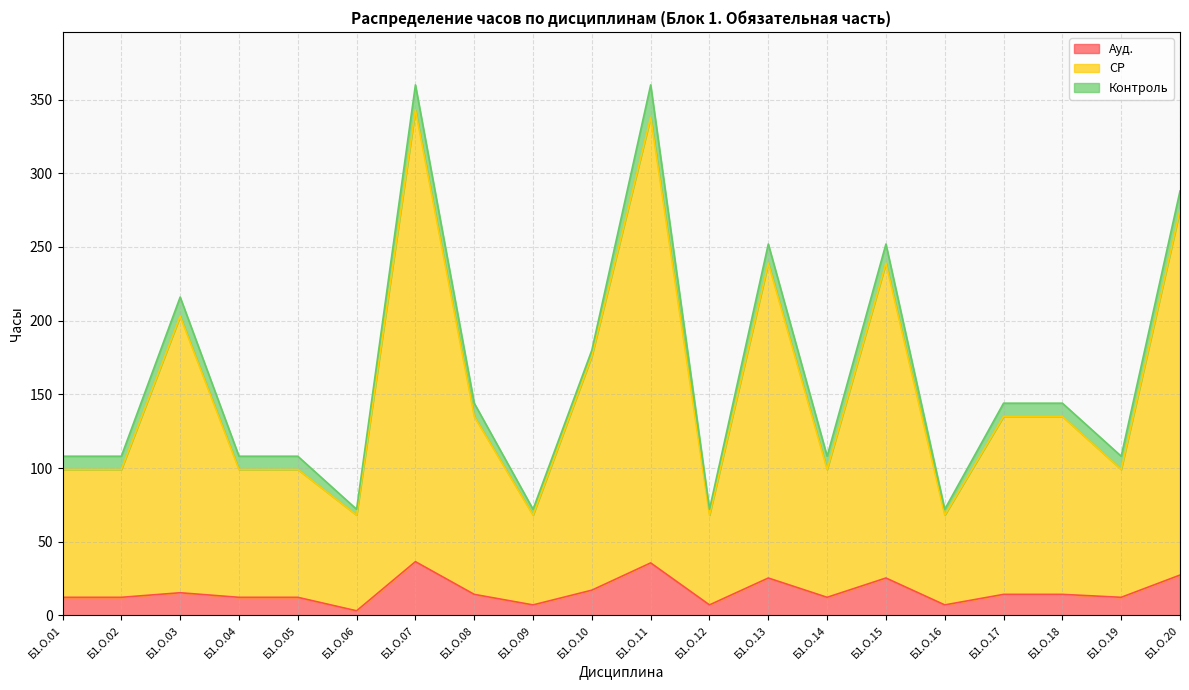

In Ауд., how many points are lower than both neighbors (excluding endpoints)?

6